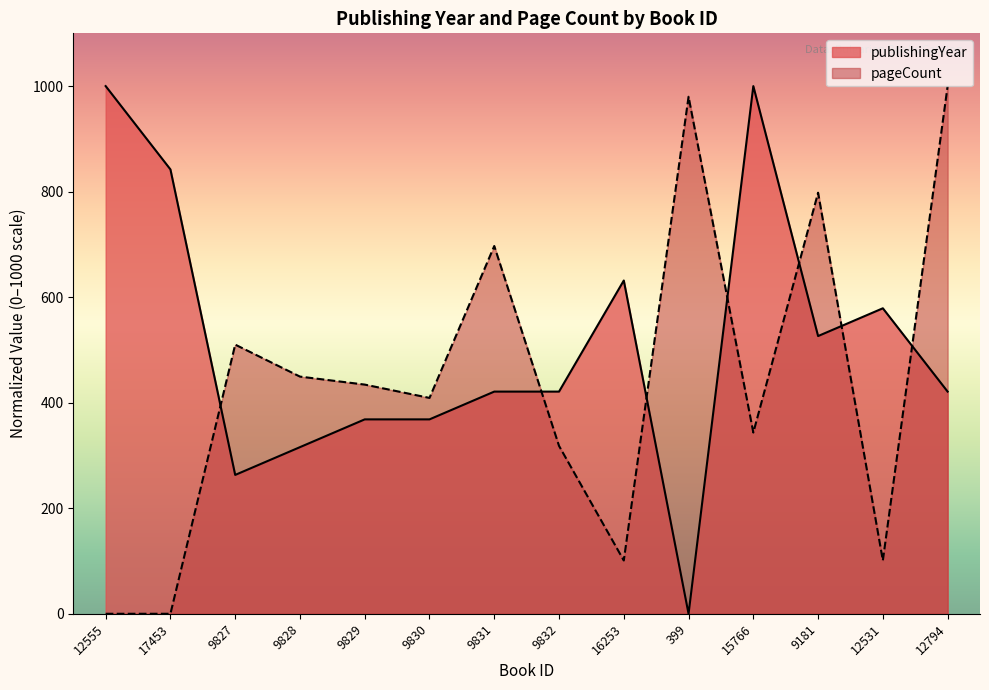

At which category is the sum across all series the highest?

12794